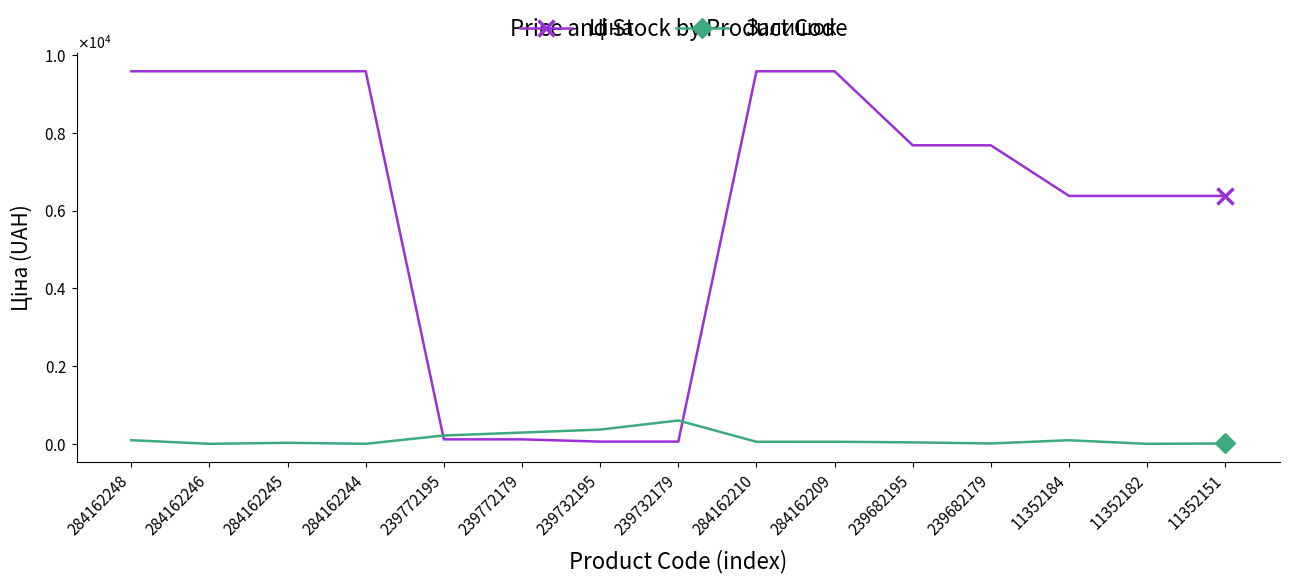

What is the difference between the maximum and minimum values in the Ціна series?

9527.7